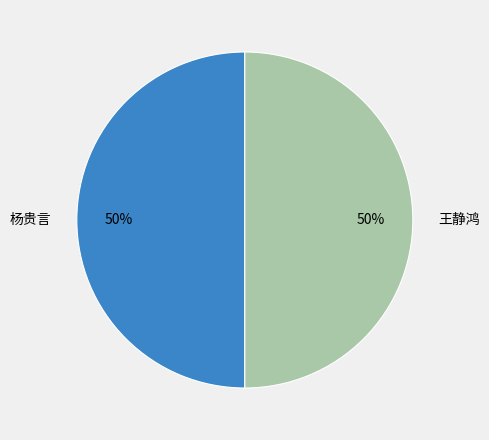

Combined, do 杨贵言 and 王静鸿 account for over 50%?

Yes